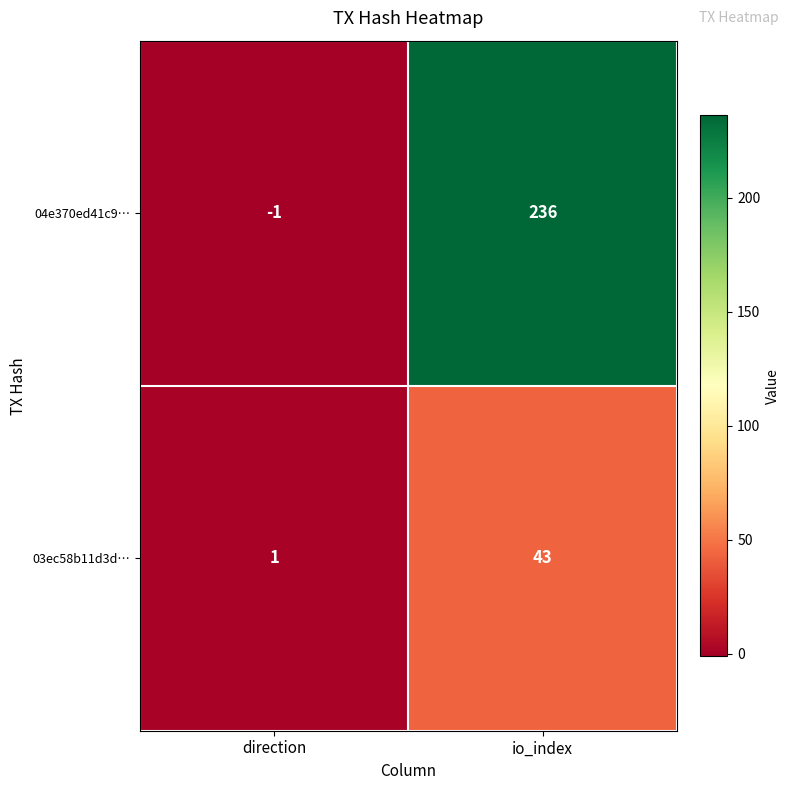

What is the difference between the 04e370ed41c9… values at direction and io_index?

237